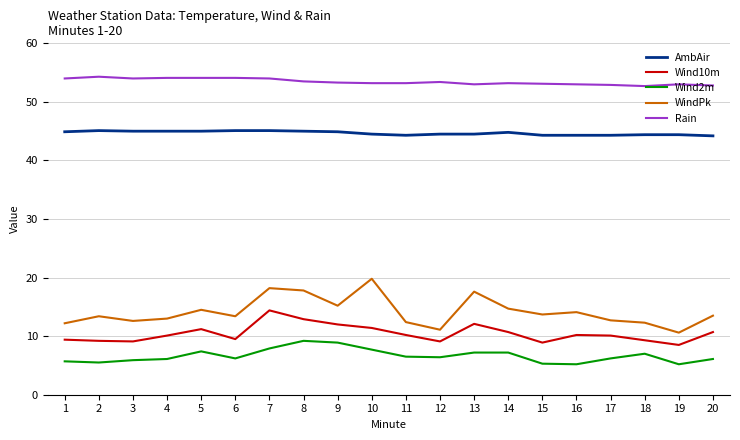

Rank the series by their maximum value, from highest to lowest.

Rain, AmbAir, WindPk, Wind10m, Wind2m